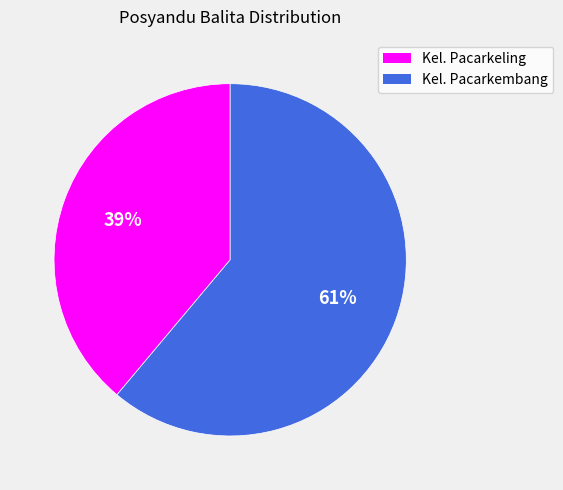

The Kel. Pacarkembang slice represents 73% of the pie. True or false?

False